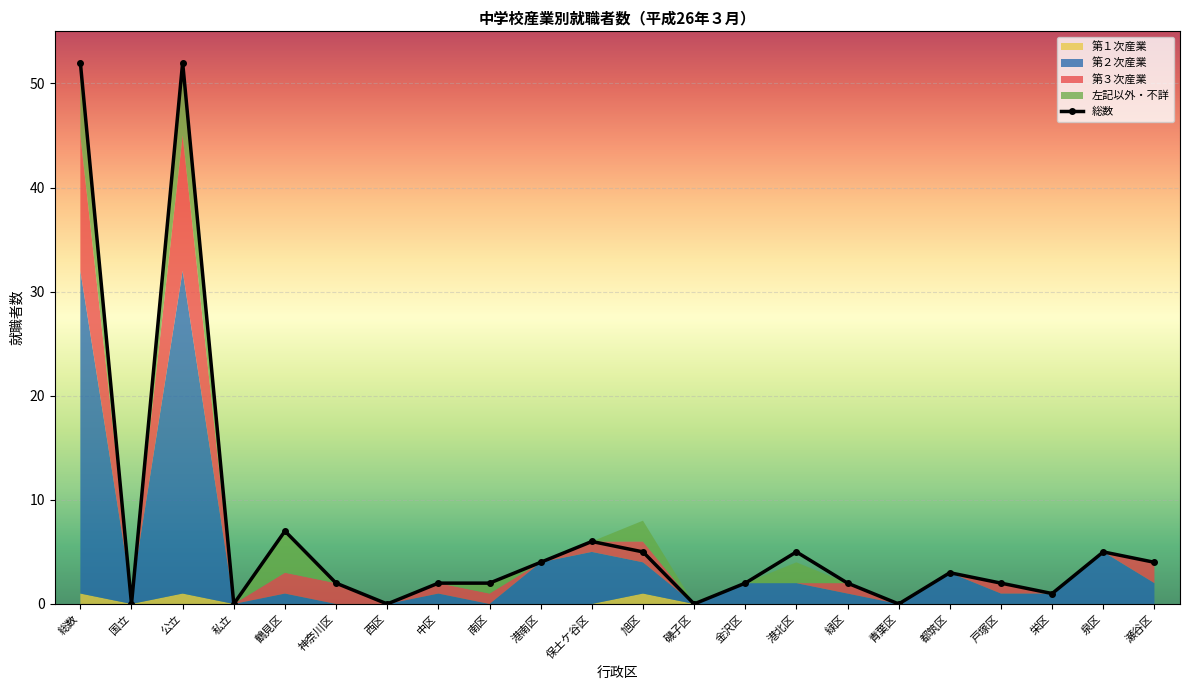

Which series has the widest spread of values?

総数